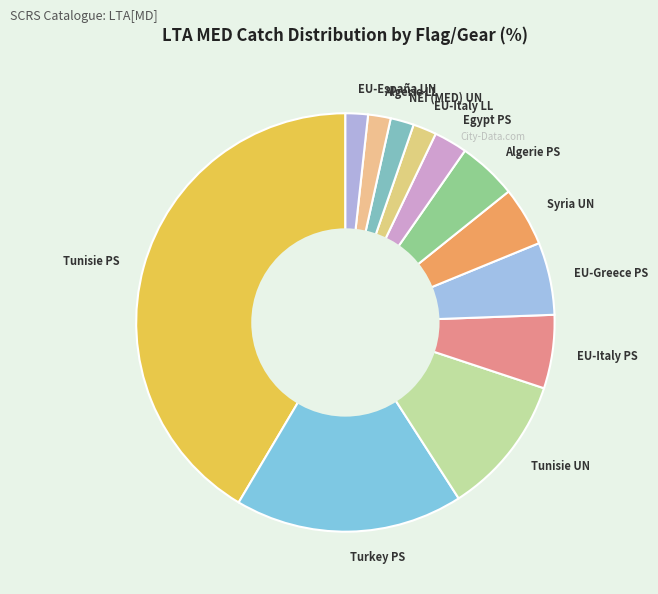

Is there a majority slice in this chart?

No